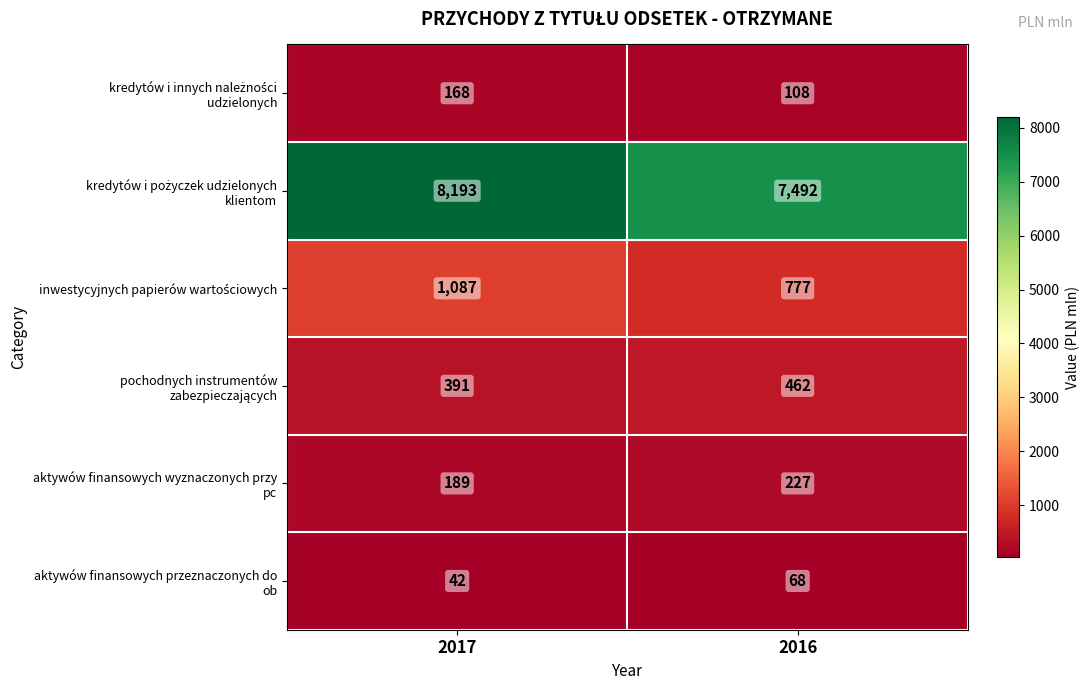

What is the spread (max minus min) of values at 2016?

7424